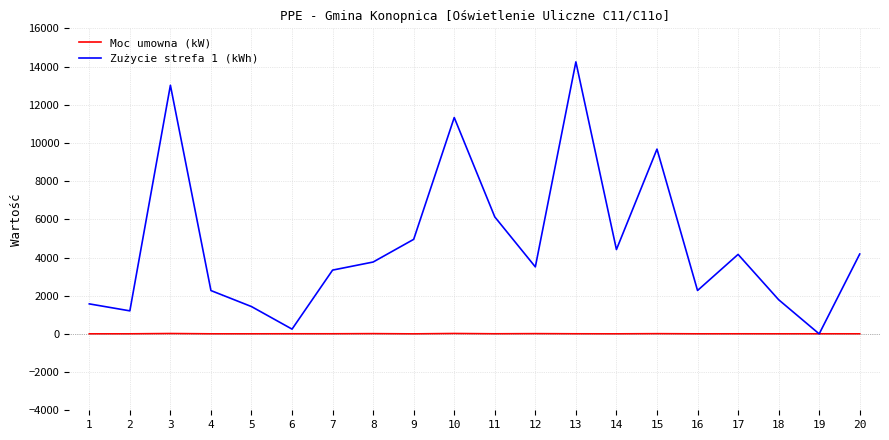

Is the value of Zużycie strefa 1 (kWh) at 15 greater than the value of Moc umowna (kW) at 9?

Yes